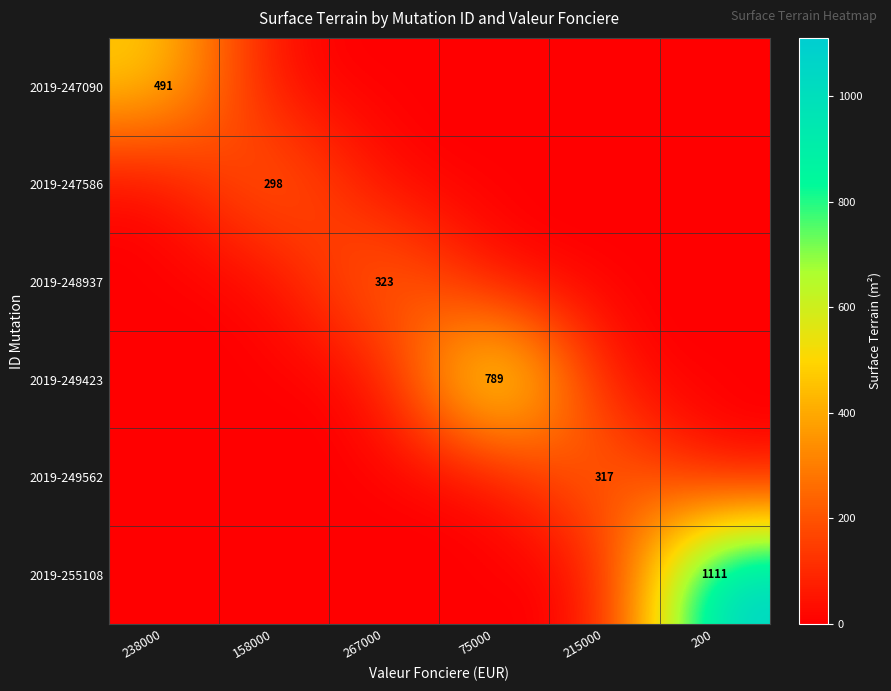

Which category has the lowest value across all series?

158000